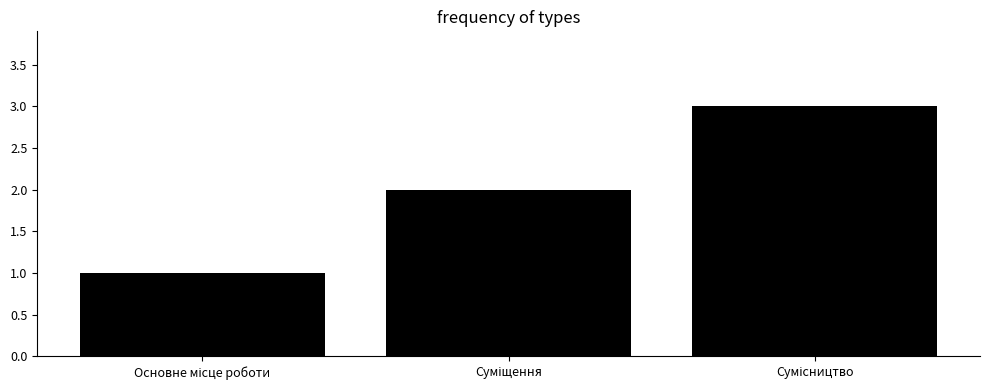

What is the maximum value shown in the chart?

3